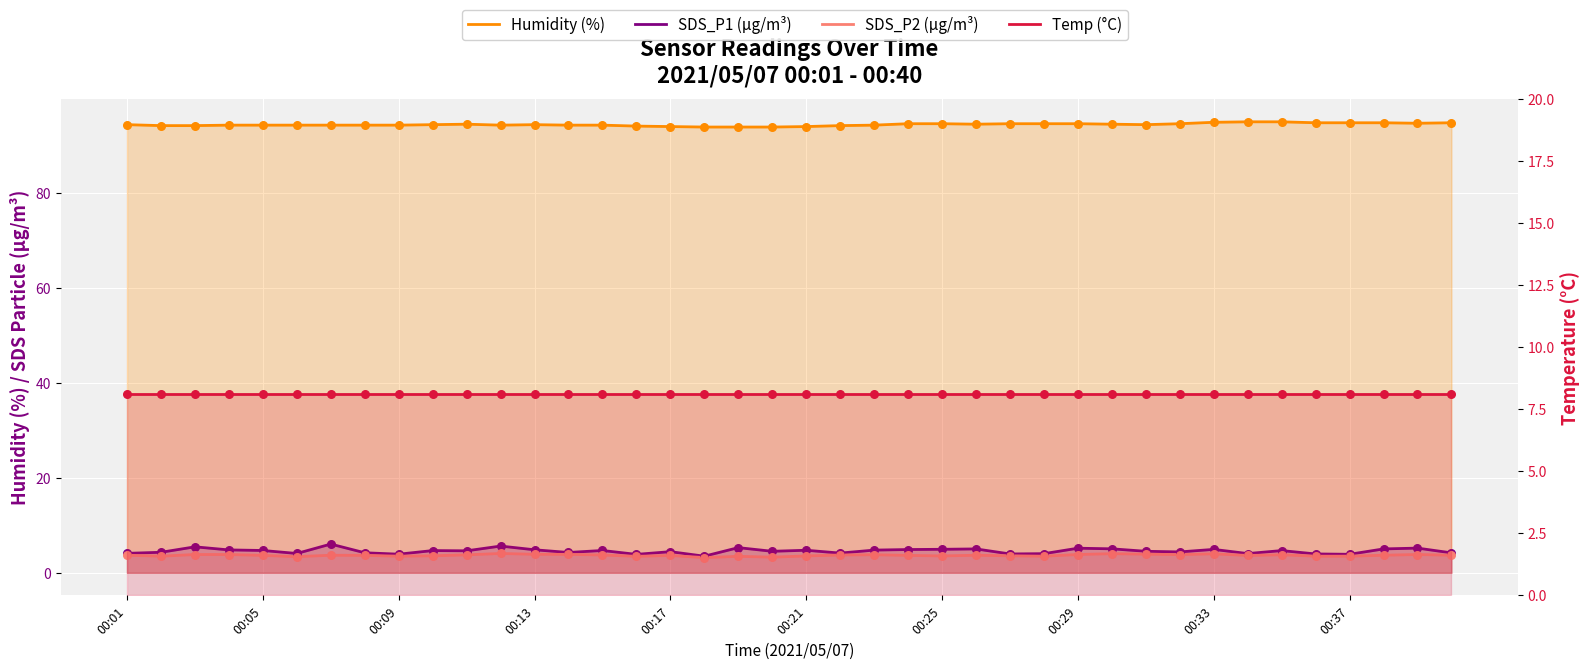

Is the value of SDS_P2 (µg/m³) at 17 greater than the value of Temp (°C) at 00:21?

No